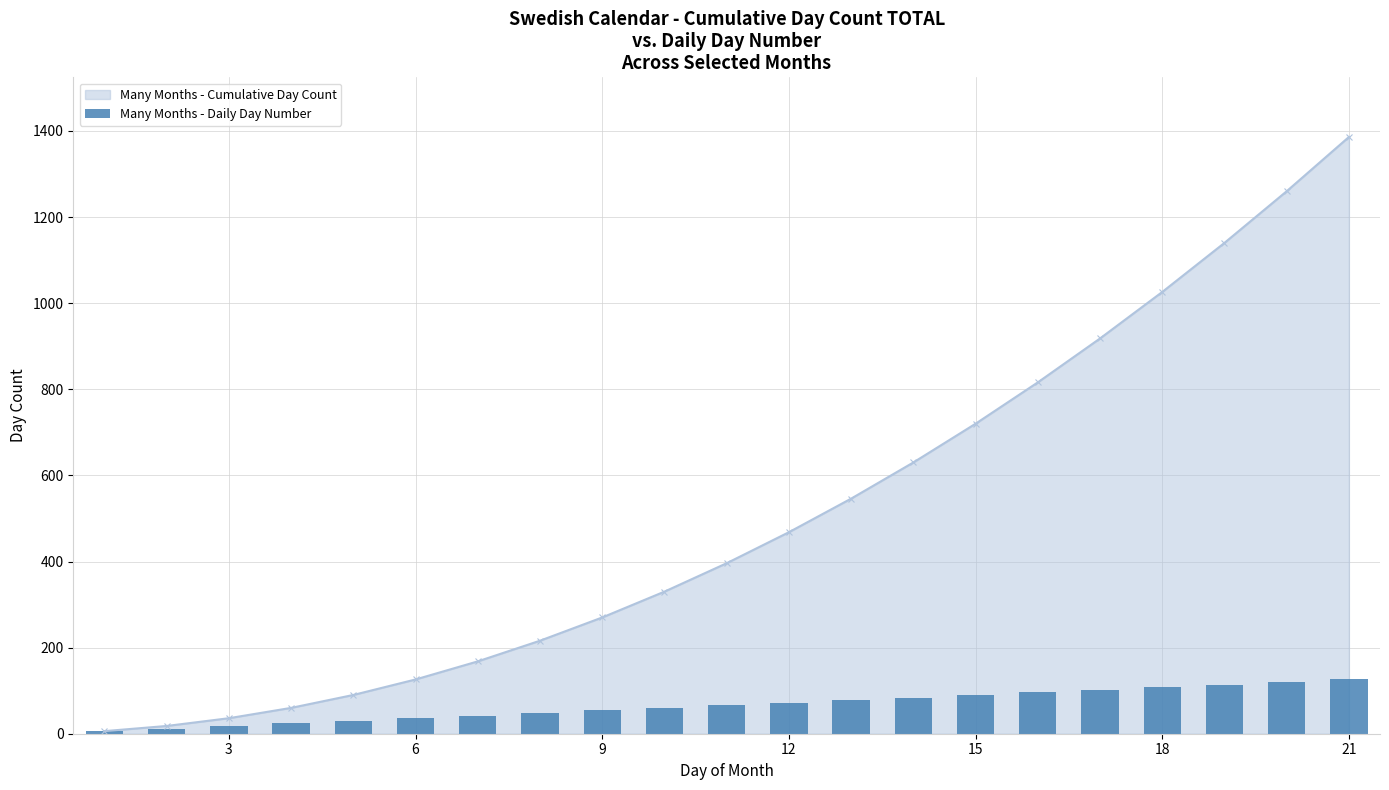

Where does the data first go above 66?

12